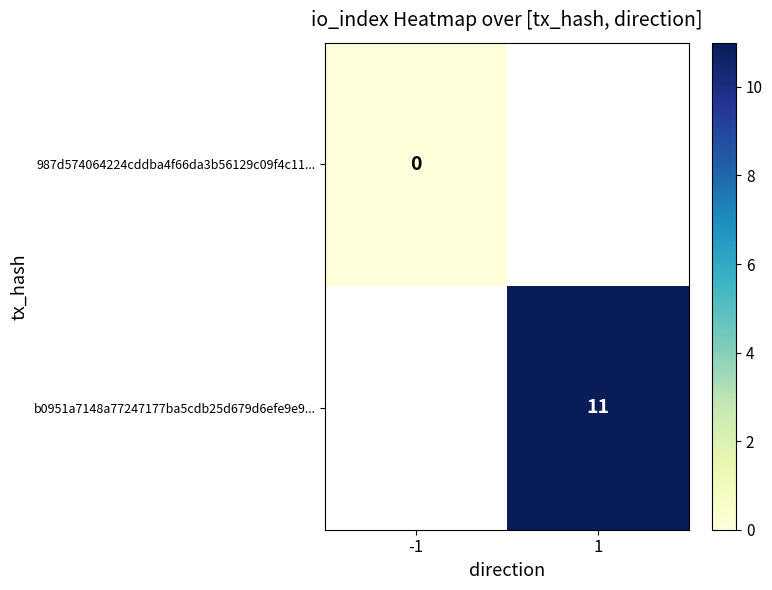

Rank the categories by 987d574064224cddba4f66da3b56129c09f4c11... value from highest to lowest.

-1, 1